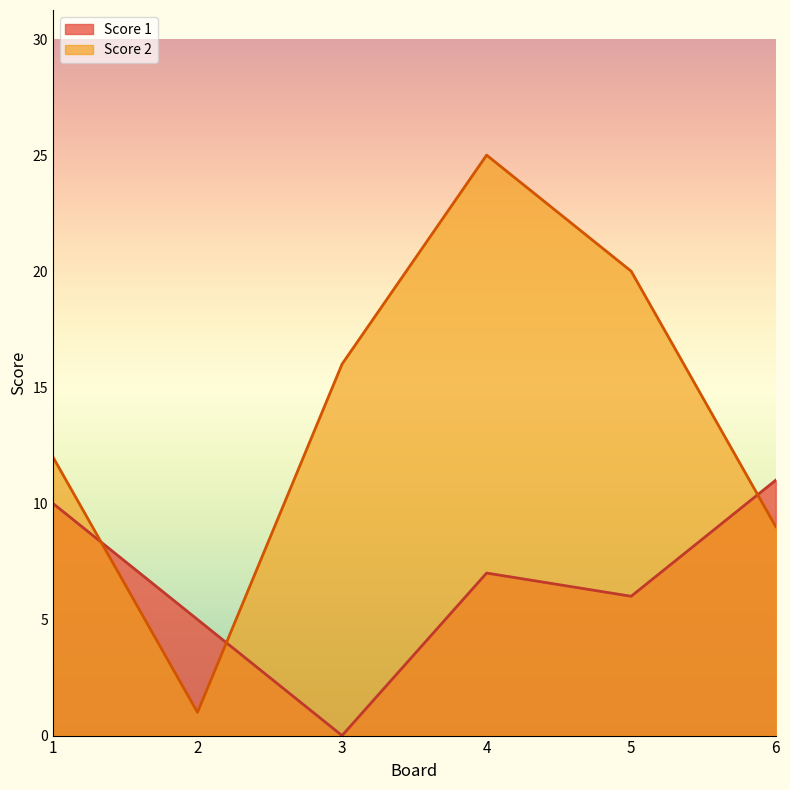

What is the spread (max minus min) of values at 2?

4